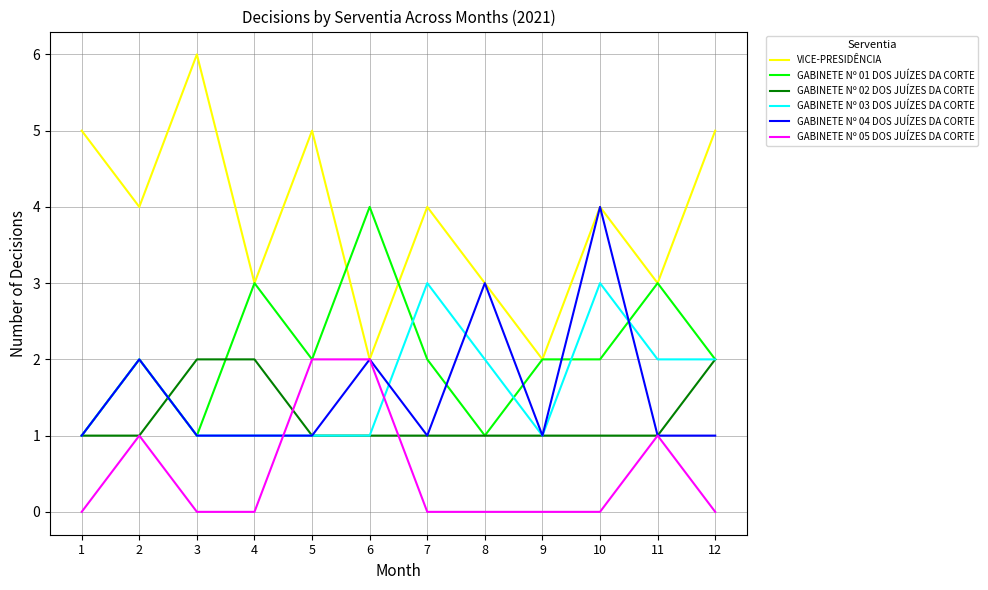

Is the value of GABINETE Nº 04 DOS JUÍZES DA CORTE at 2 greater than the value of GABINETE Nº 05 DOS JUÍZES DA CORTE at 11?

Yes